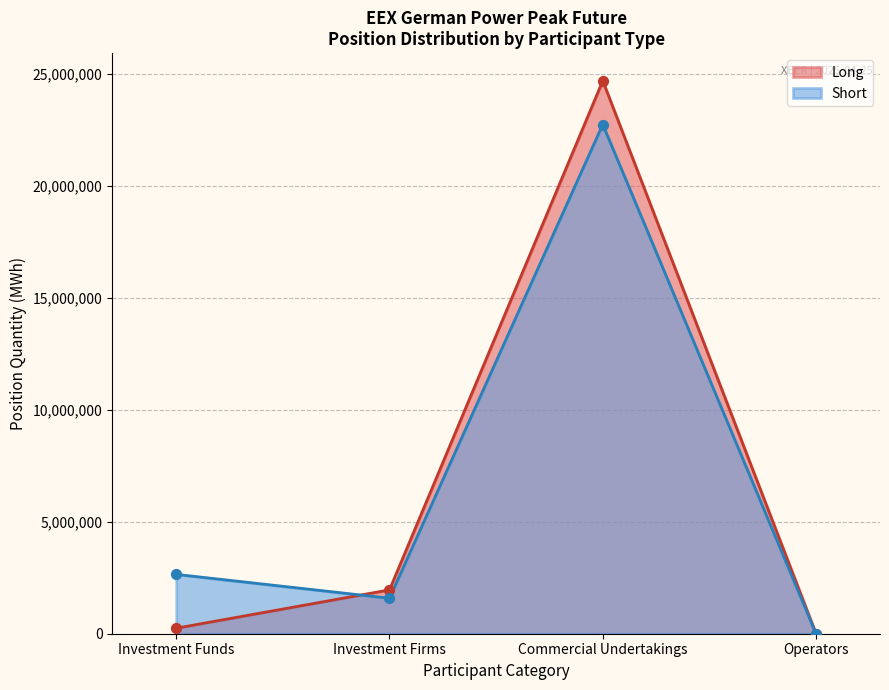

Which series contains the lowest Y value?

Long